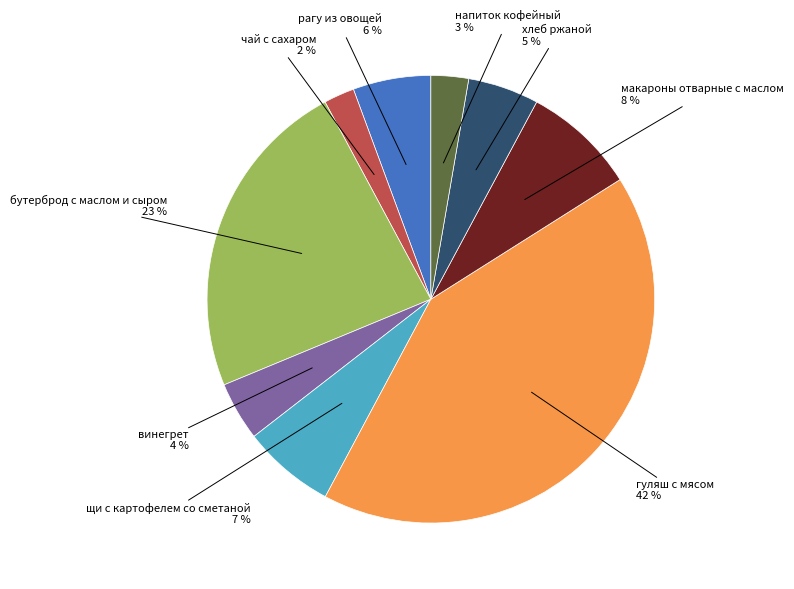

Count the number of slices in the pie.

9